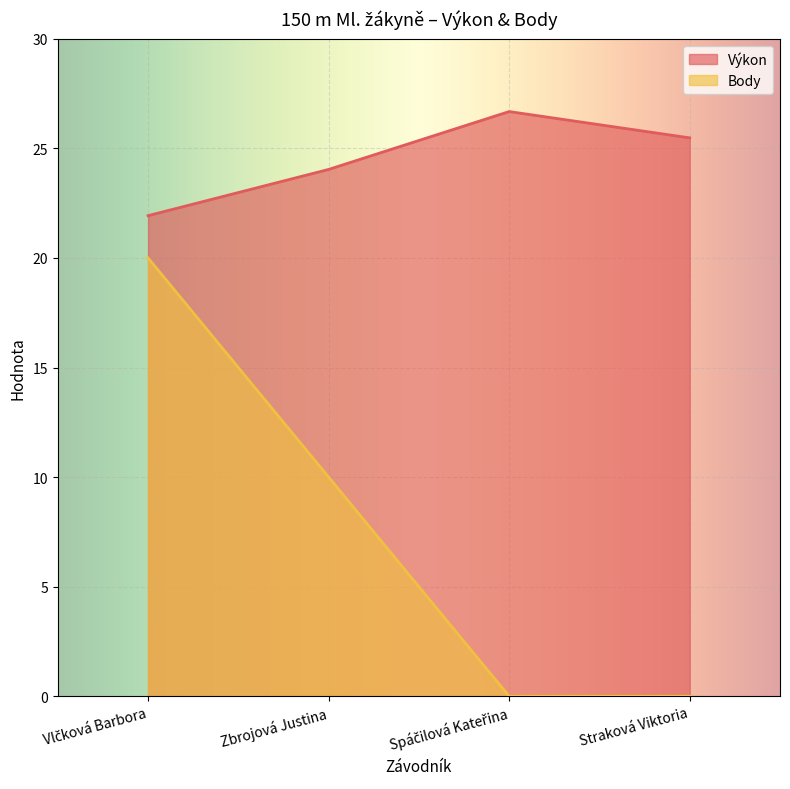

Rank the series by their maximum value, from lowest to highest.

Body, Výkon